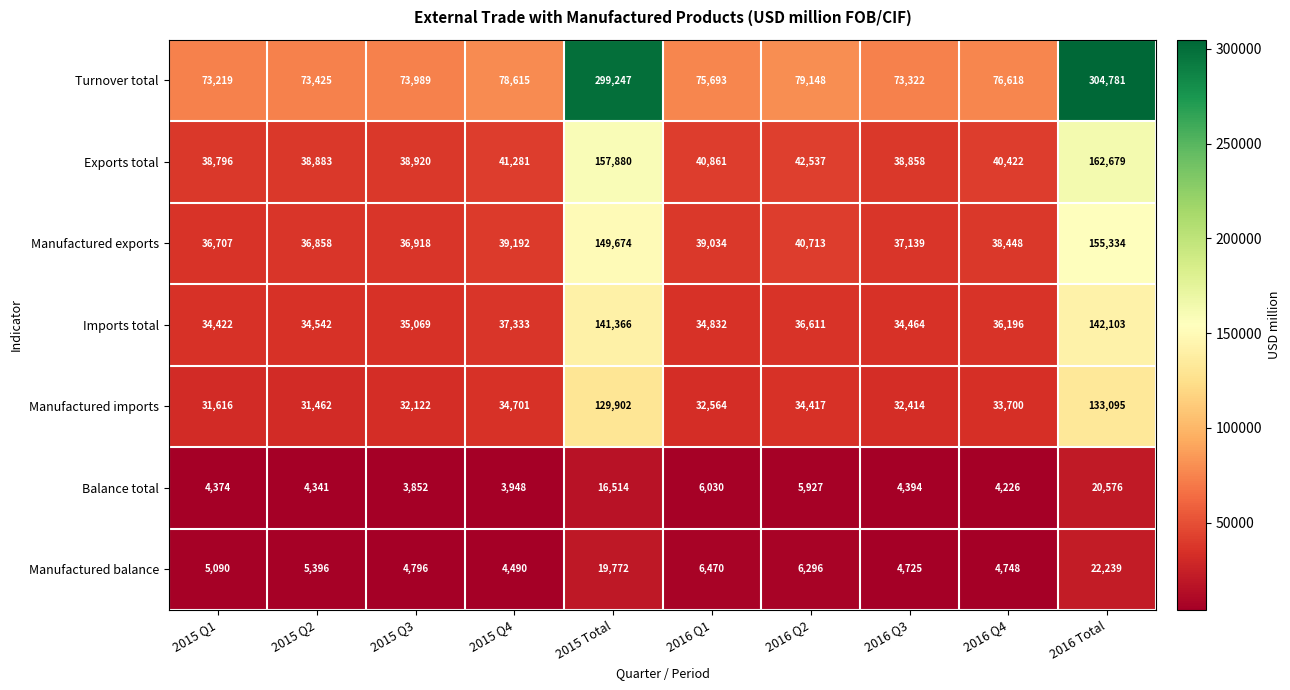

What is the sum of the Exports total values at 2015 Q1 and 2015 Q3?

77716